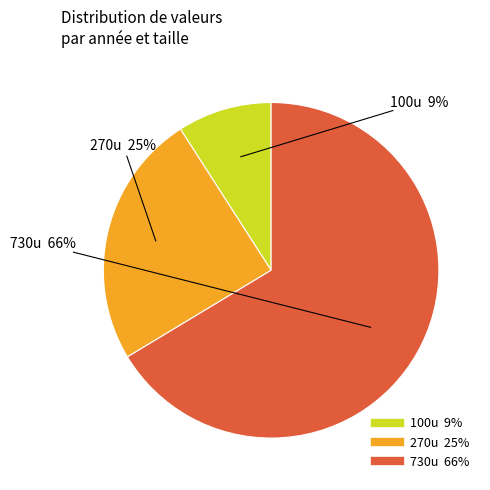

To the nearest percent, what is the difference between the largest and smallest slice percentages?

57%